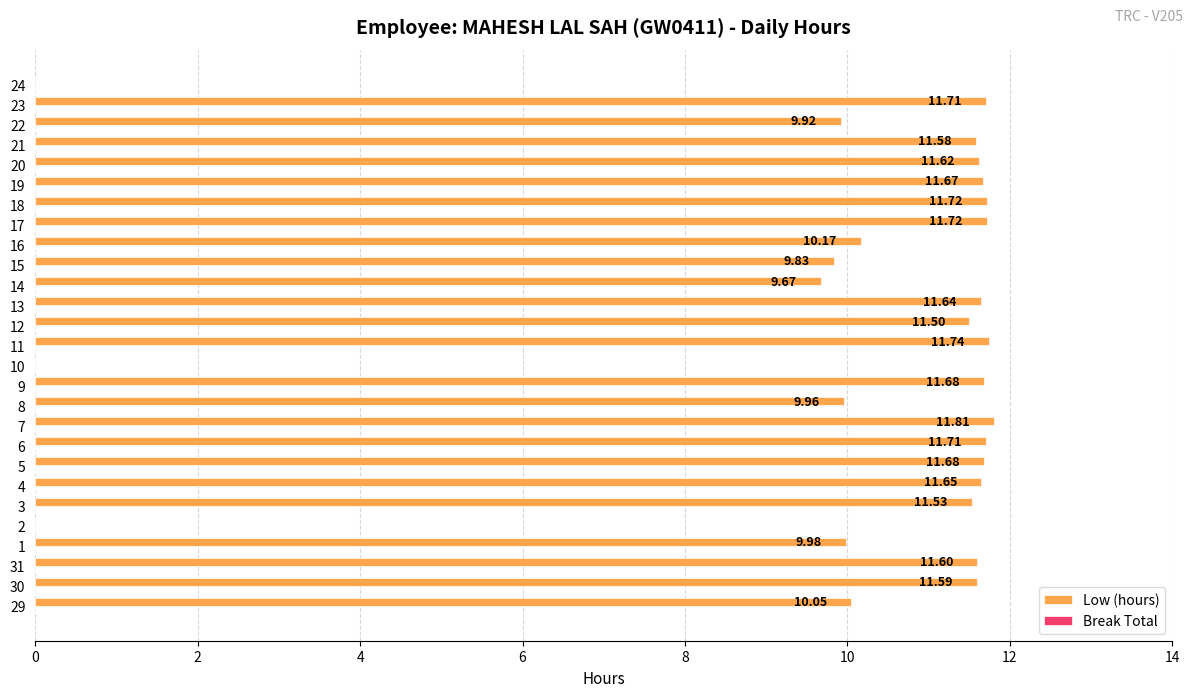

Approximately how many times larger is the value at 17 compared to 9?

1.0